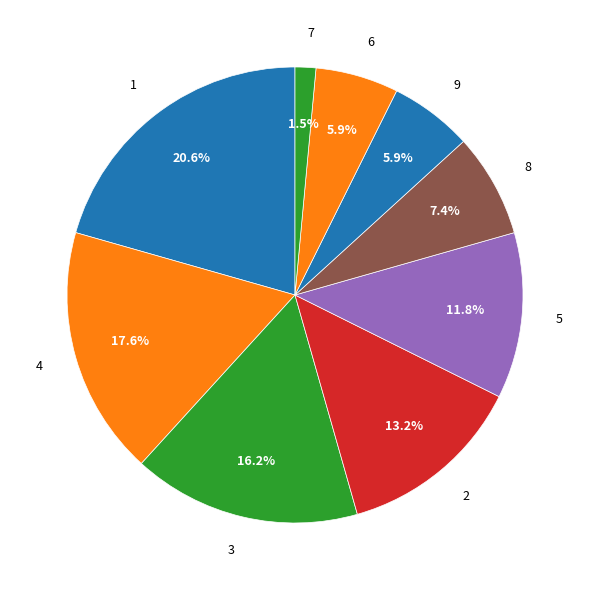

What percentage is the 3 slice, to the nearest percent?

16%